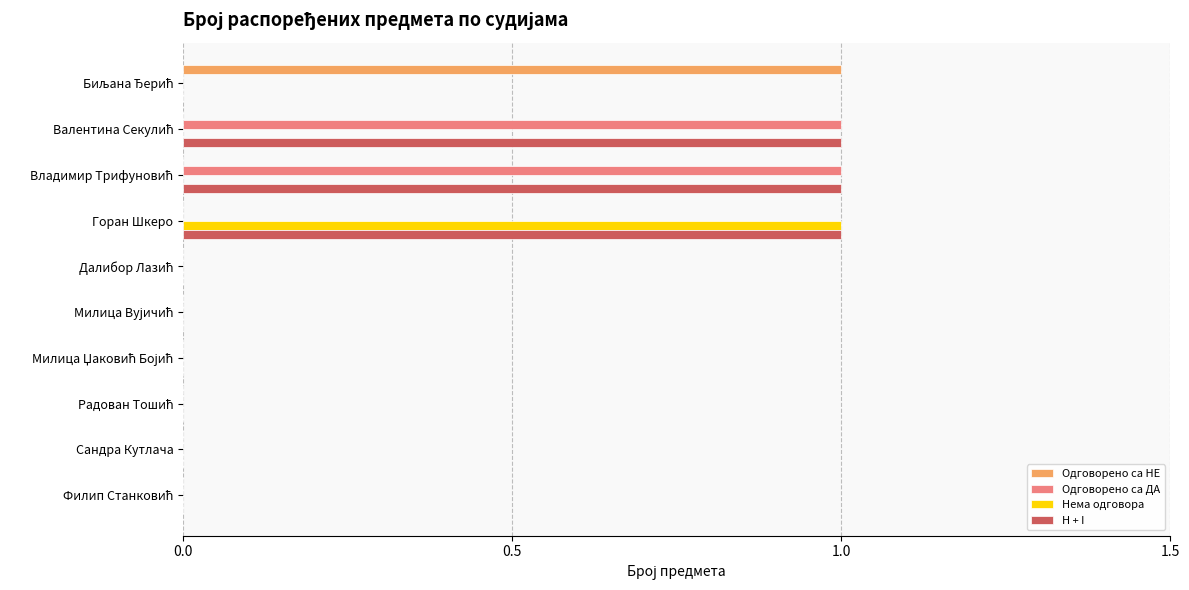

Is it true that H + I equals 0 at Сандра Кутлача?

True